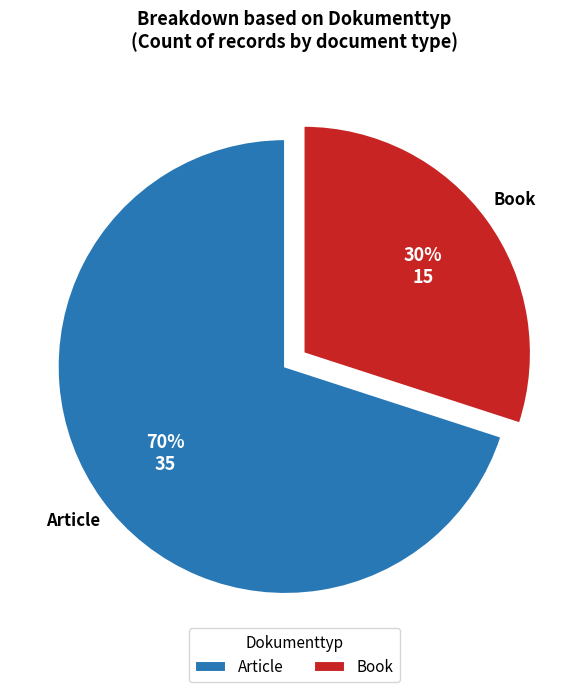

The Book slice represents 21% of the pie. True or false?

False